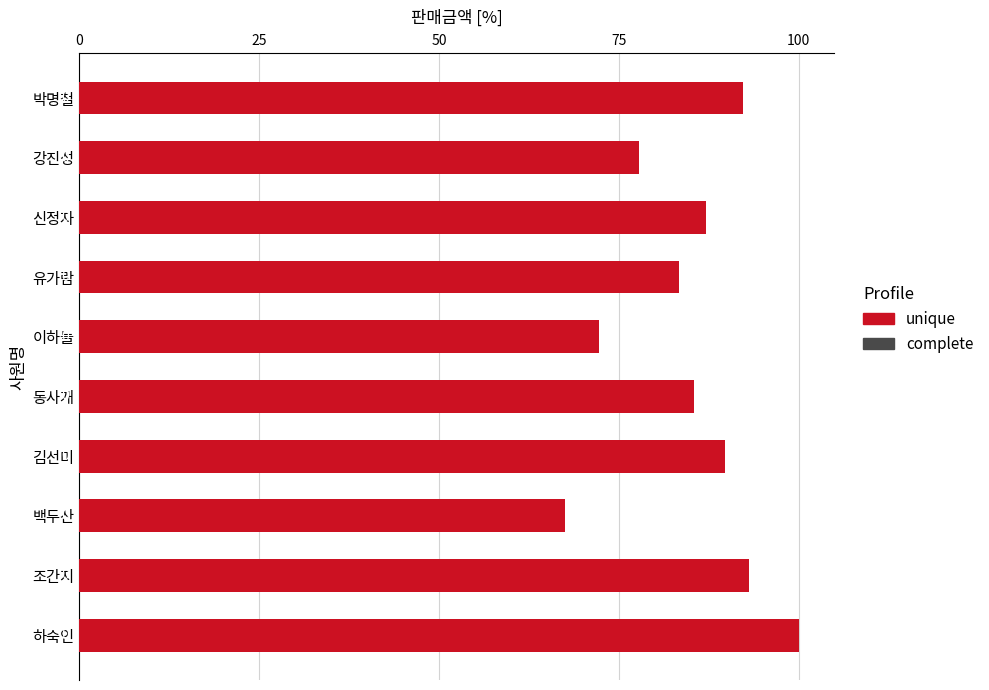

At which category is the sum across all series the highest?

하숙인